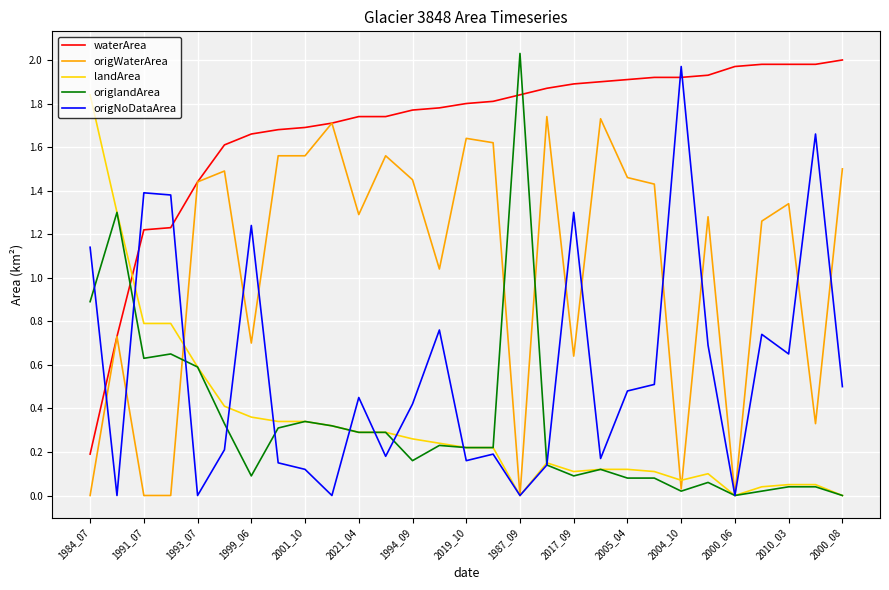

How many intersections are there between waterArea and landArea?

1